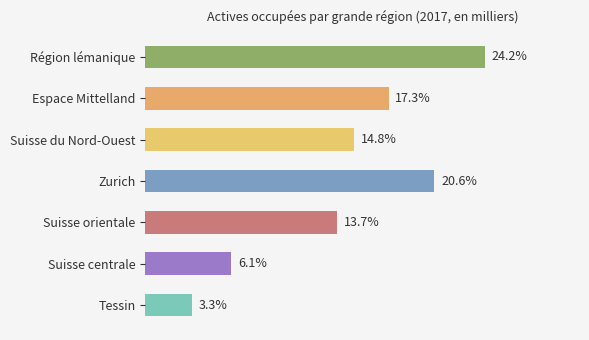

How many bars are there in total?

7